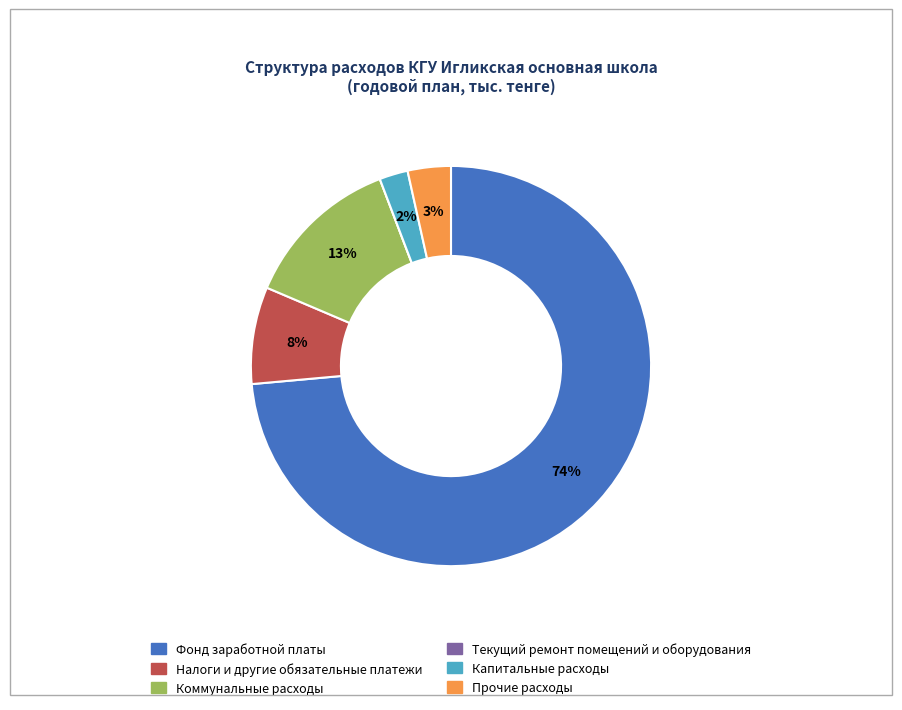

The Налоги и другие обязательные платежи slice represents 8% of the pie. True or false?

True